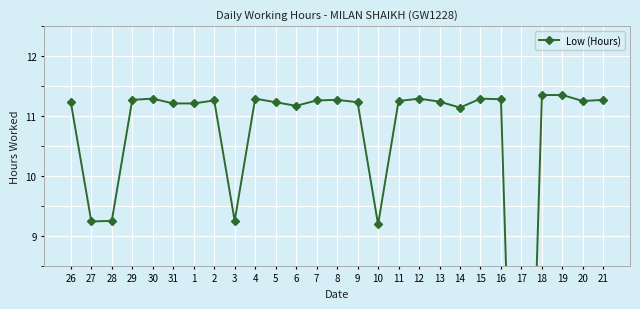

What is the label of the 12th point from the right?

10